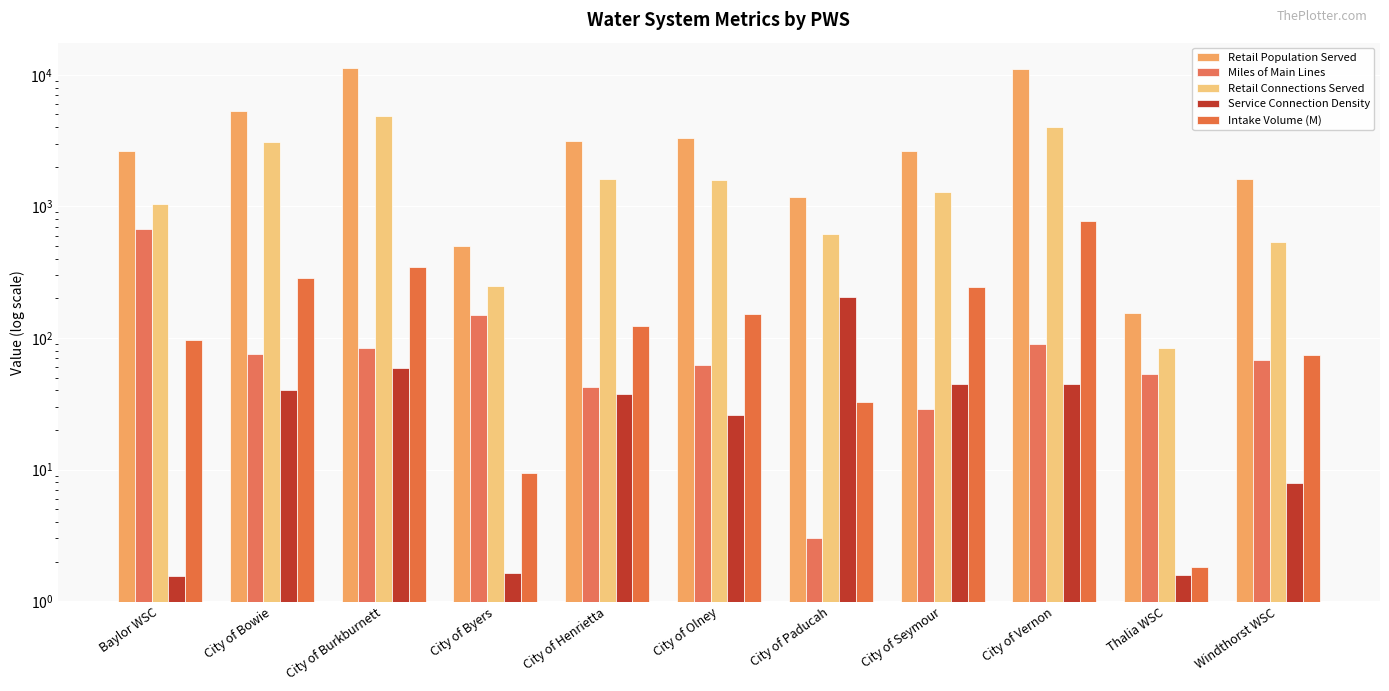

Where is Retail Population Served nearest to the value 5702?

City of Bowie